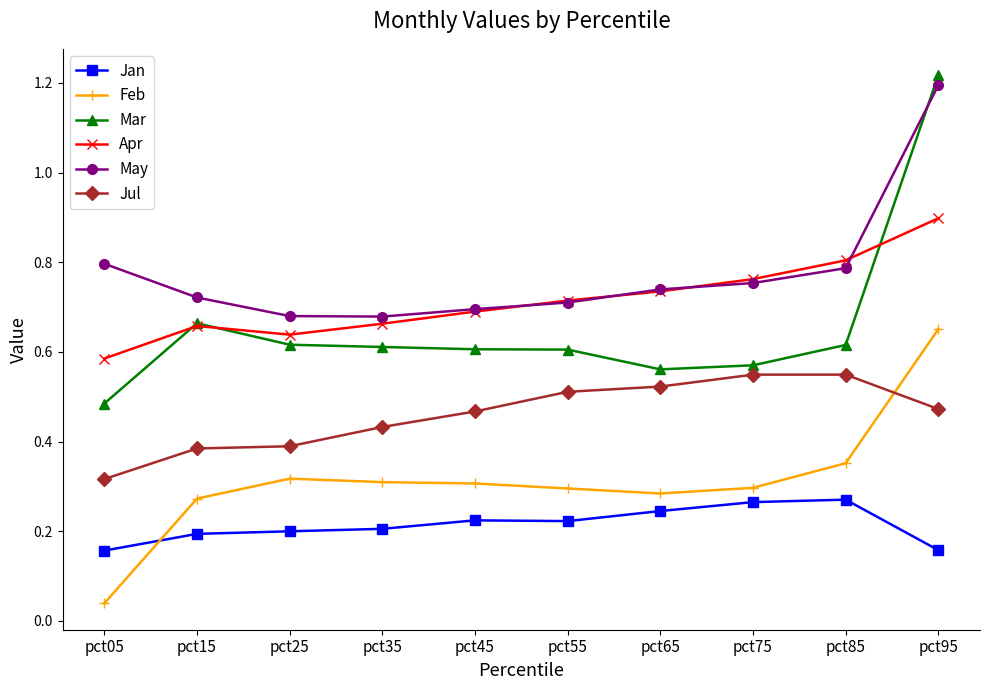

What is the maximum value for Apr?

0.9